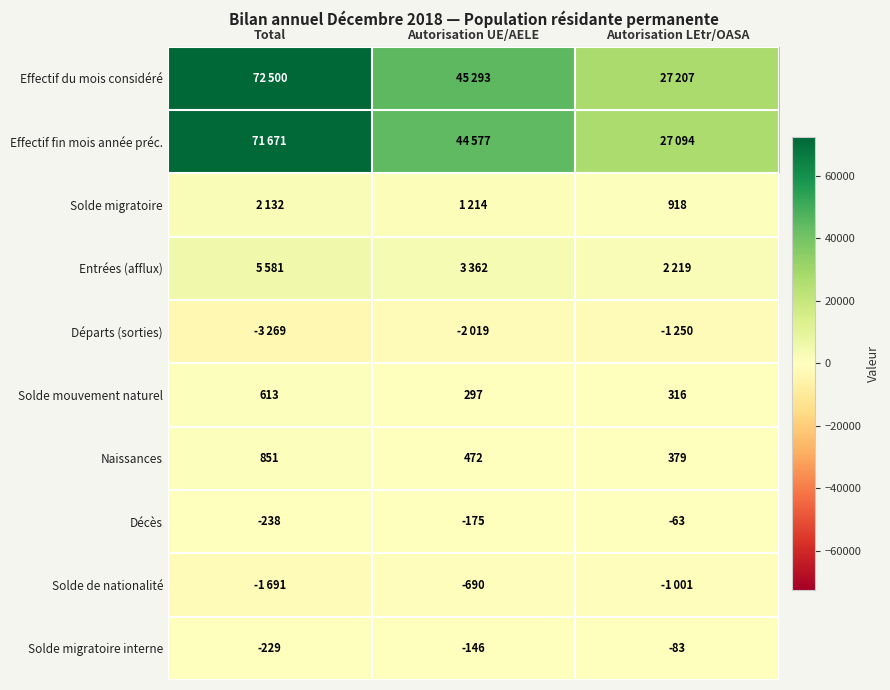

Read the Solde migratoire interne value at Autorisation UE/AELE, to the nearest 5.

-145